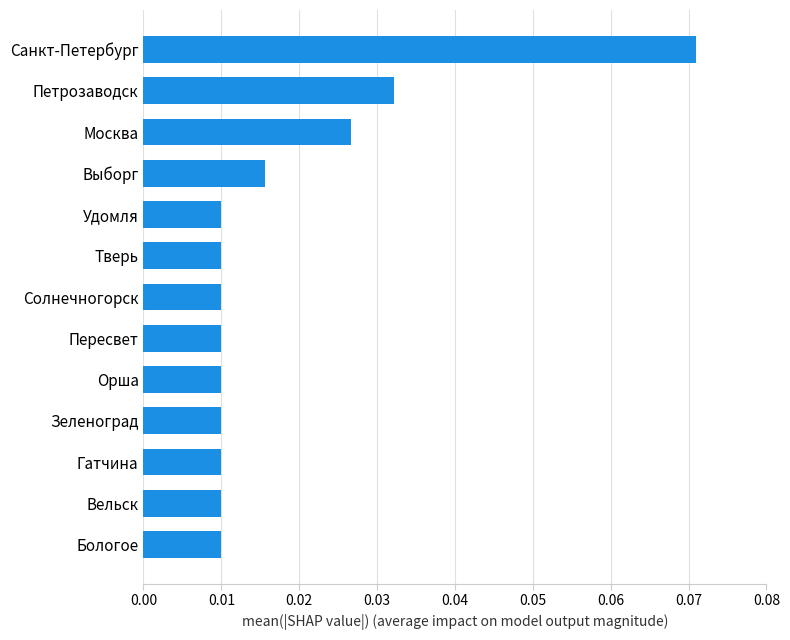

Between Санкт-Петербург and Пересвет, which is larger?

Санкт-Петербург